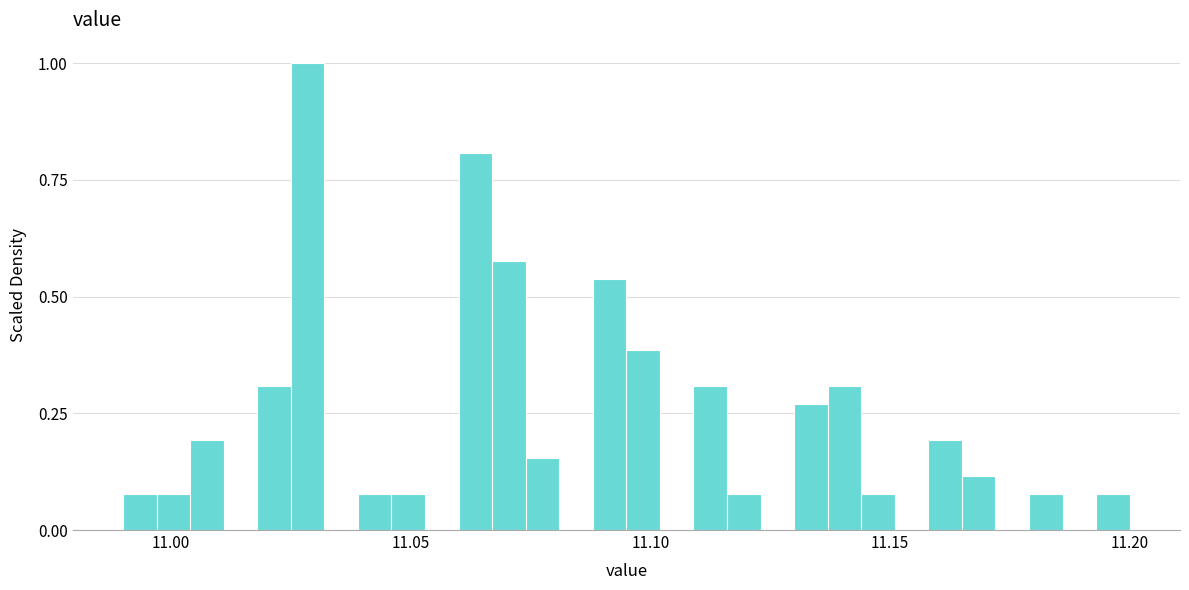

Around what value on the x-axis is the tallest bar? Give the approximate position of its centre, as read against the axis.

11.030